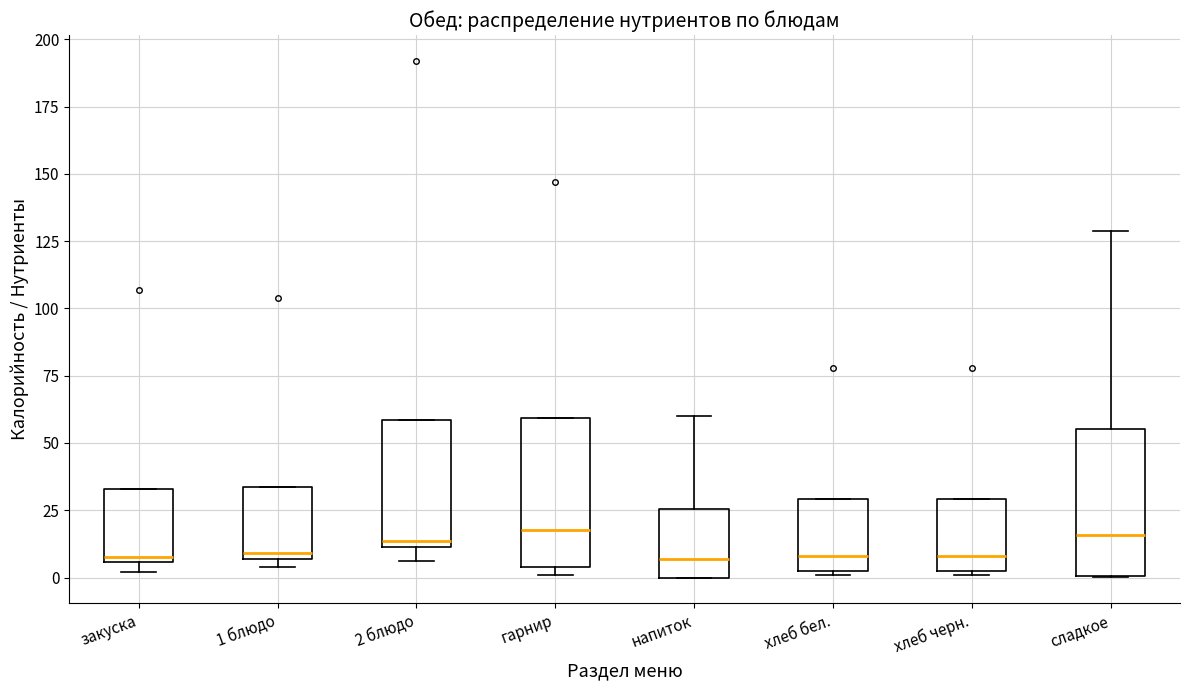

Reading left to right, read every box against the y-axis: the position of its median line, the range the box covers, and the ends of its whiskers. The values are not printed on the chart, so give them approximately, as read against the axis.

закуска: median 10, box 5 to 35, whiskers 0 to 35
1 блюдо: median 10, box 5 to 35, whiskers 5 (just below the box's lower edge) to 35
2 блюдо: median 15, box 10 to 60, whiskers 5 to 60
гарнир: median 20, box 5 to 60, whiskers 0 to 60
напиток: median 5, box 0 to 25, whiskers 0 to 60
хлеб бел.: median 10, box 5 to 30, whiskers 0 to 30
хлеб черн.: median 10, box 5 to 30, whiskers 0 to 30
сладкое: median 15, box 0 to 55, whiskers 0 to 130